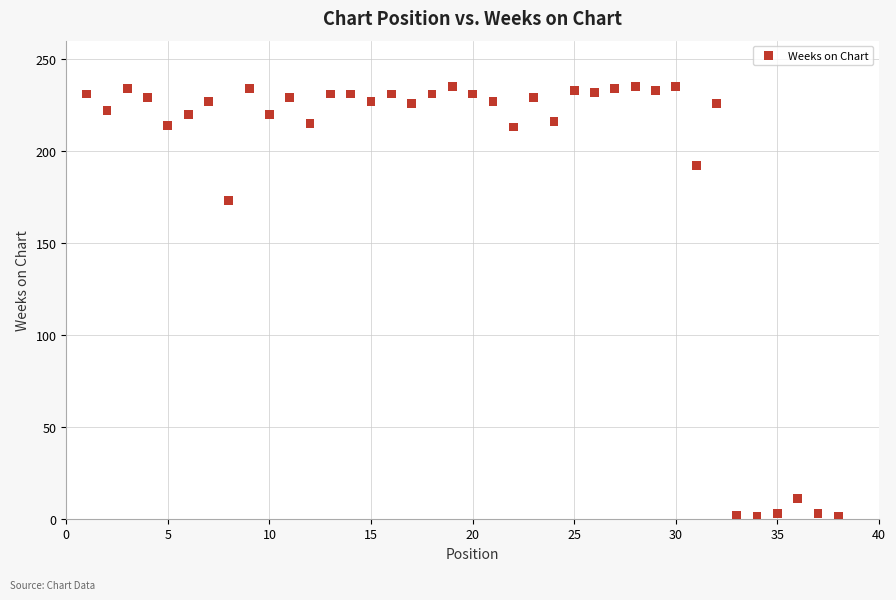

What Y value in the scatter plot is closest to 118?

173